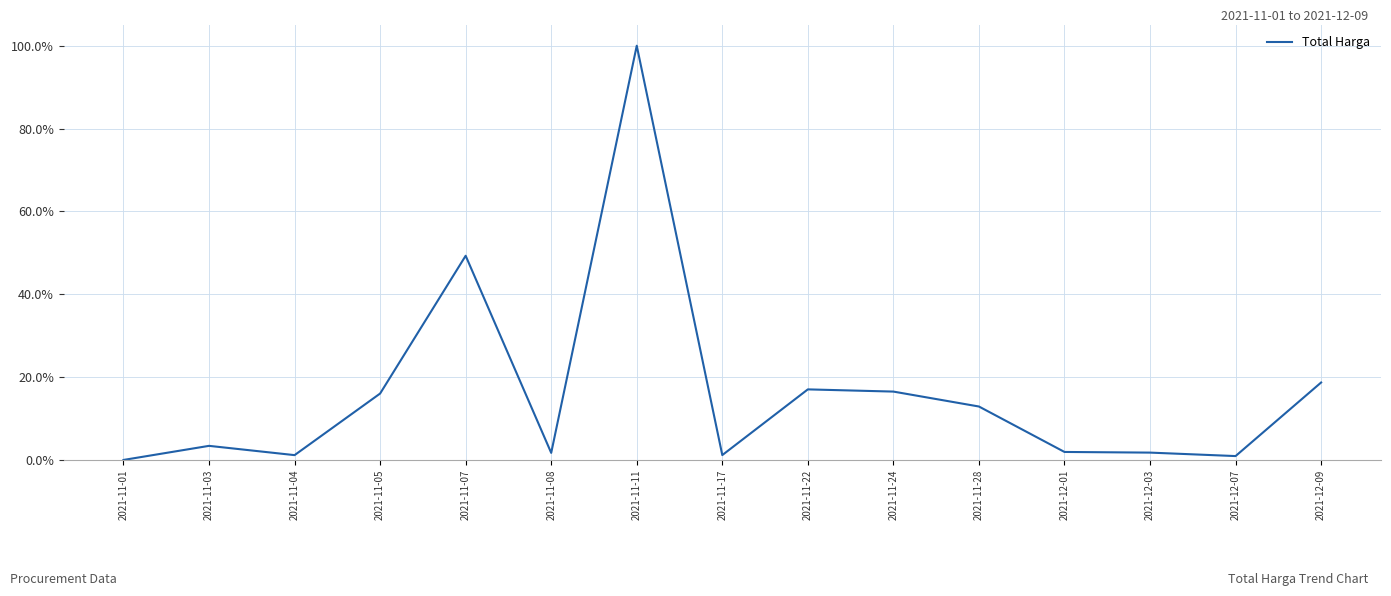

How many series are shown in this chart?

1